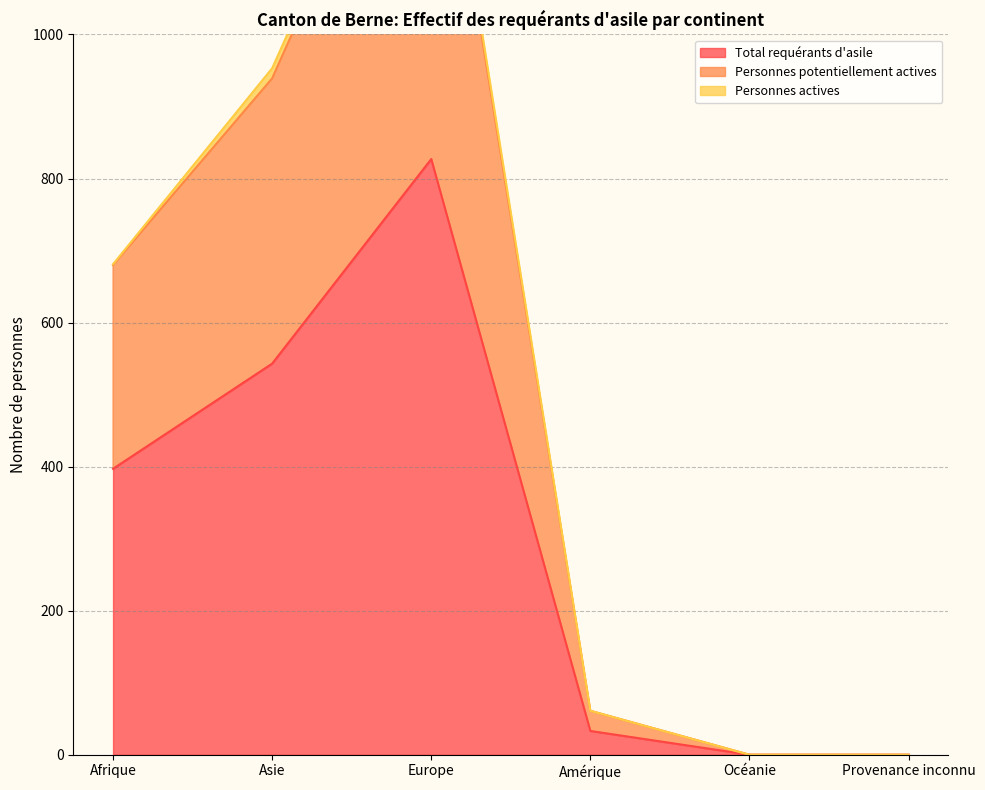

Rank the categories by Total requérants d'asile value from lowest to highest.

Océanie, Provenance inconnu, Amérique, Afrique, Asie, Europe